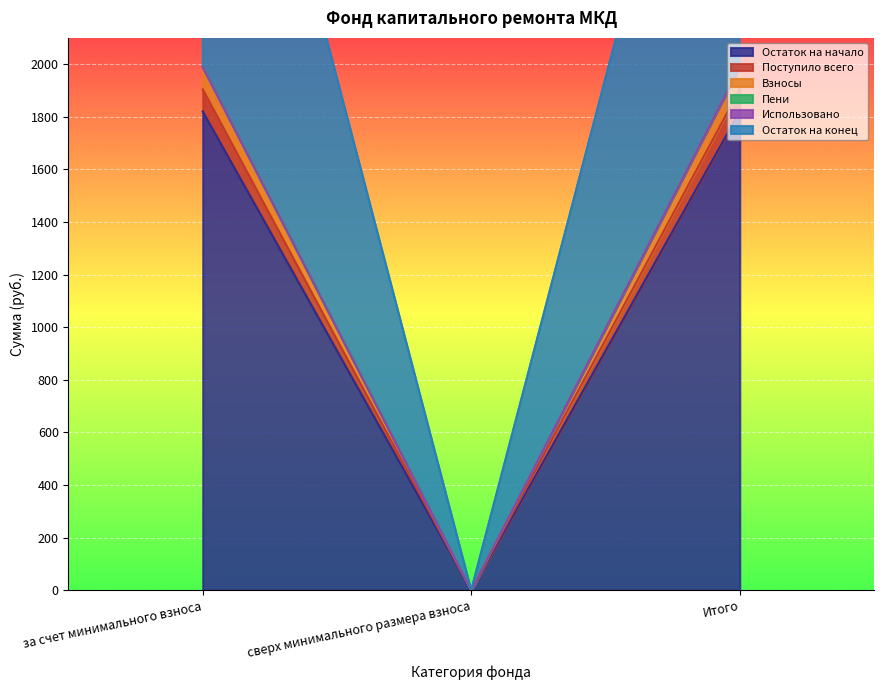

Where does the Пени series first go above 1988?

за счет минимального взноса